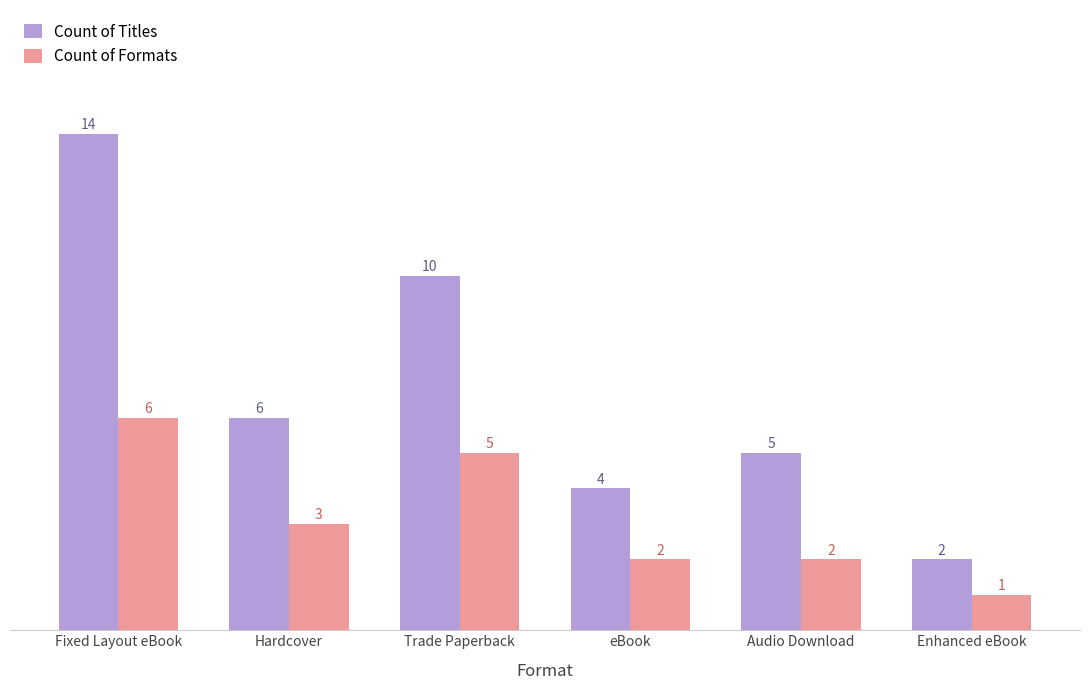

List the series in order of their peak value, highest first.

Count of Titles, Count of Formats